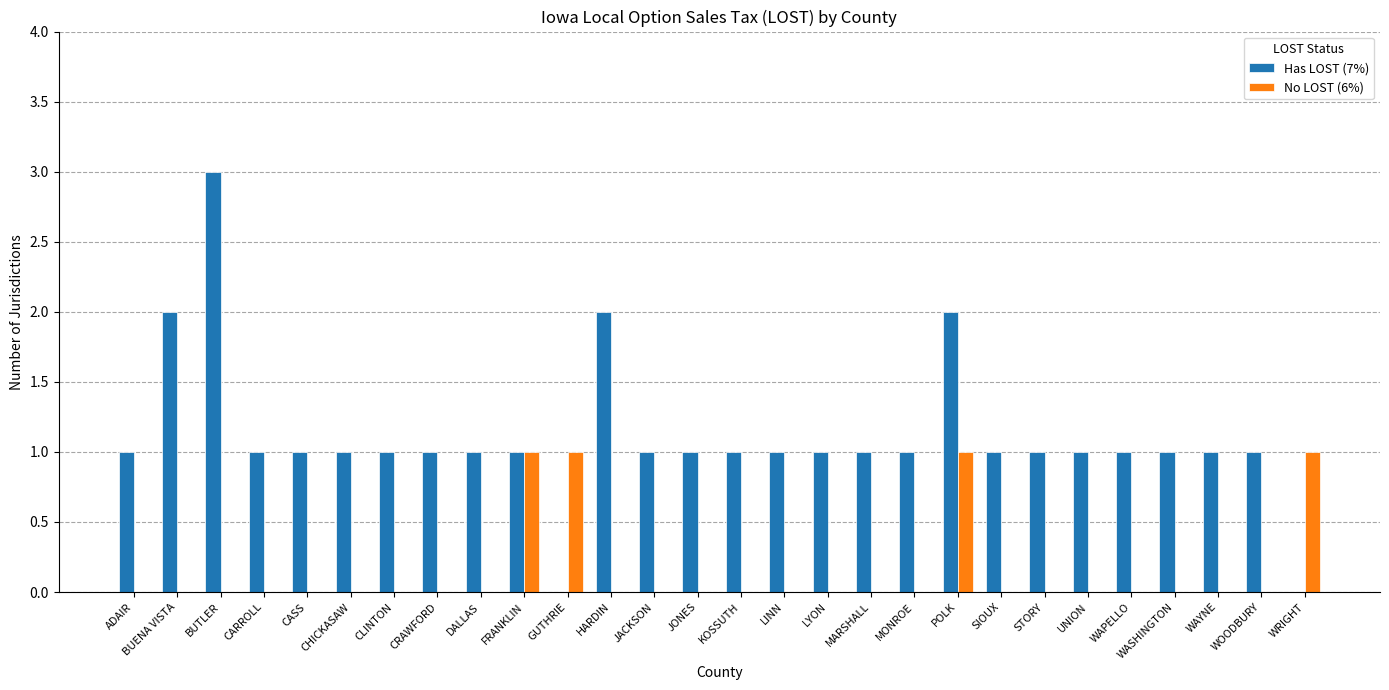

What is the spread (max minus min) of values at MONROE?

1